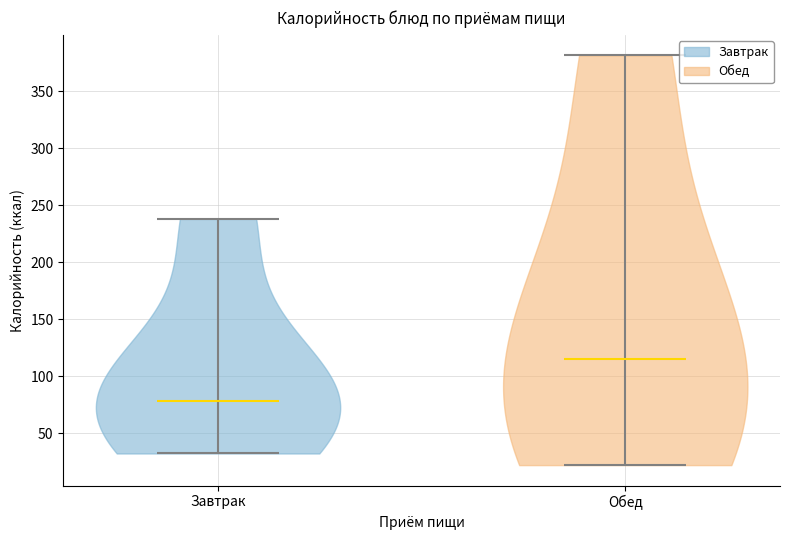

Which violin has the highest median line?

Обед